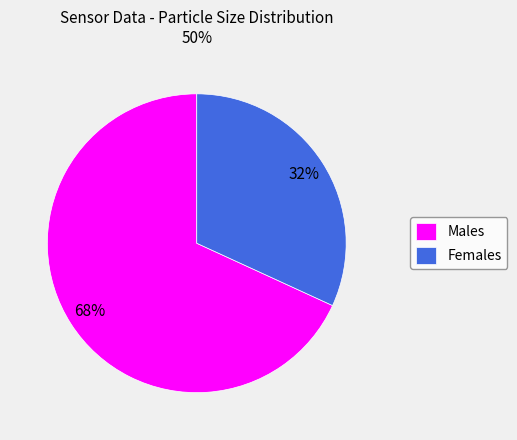

Which category has the smallest portion of the pie?

Females